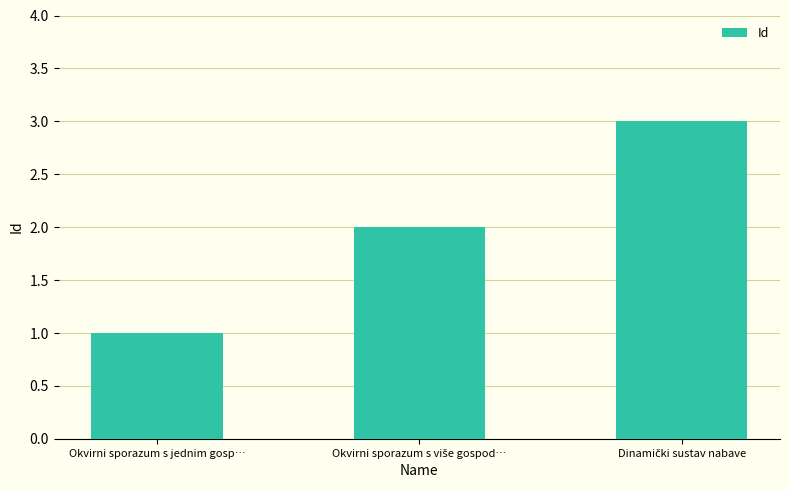

The value at Okvirni sporazum s jednim gosp… is 0. True or false?

False